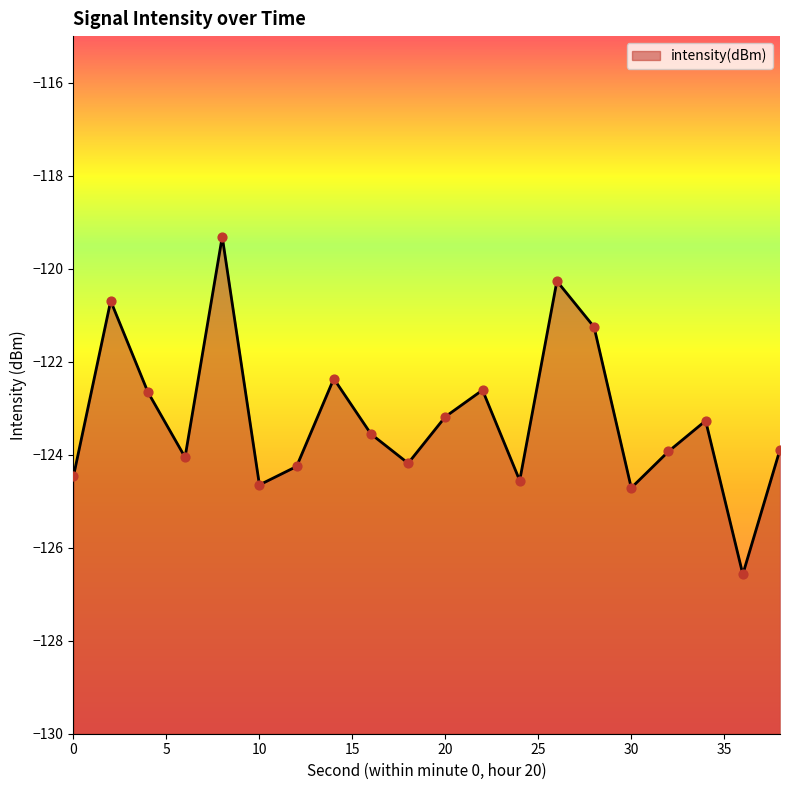

What is the change in value from 10 to 16?

+1.1